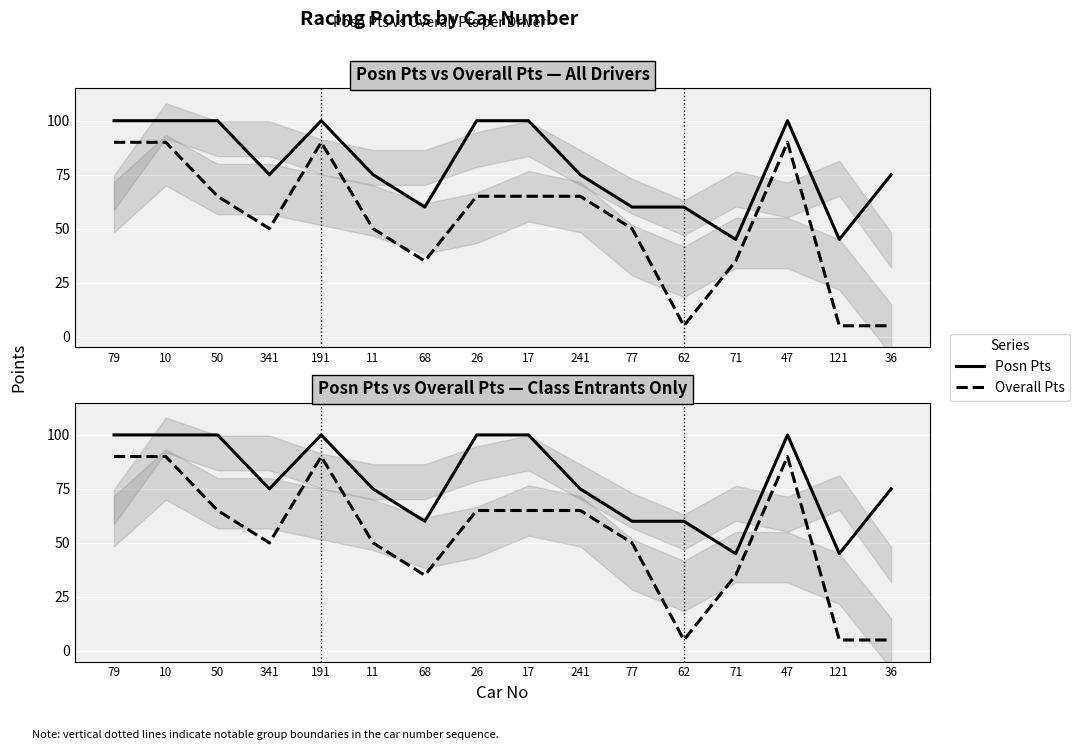

What is the total value across all series at 36?

80